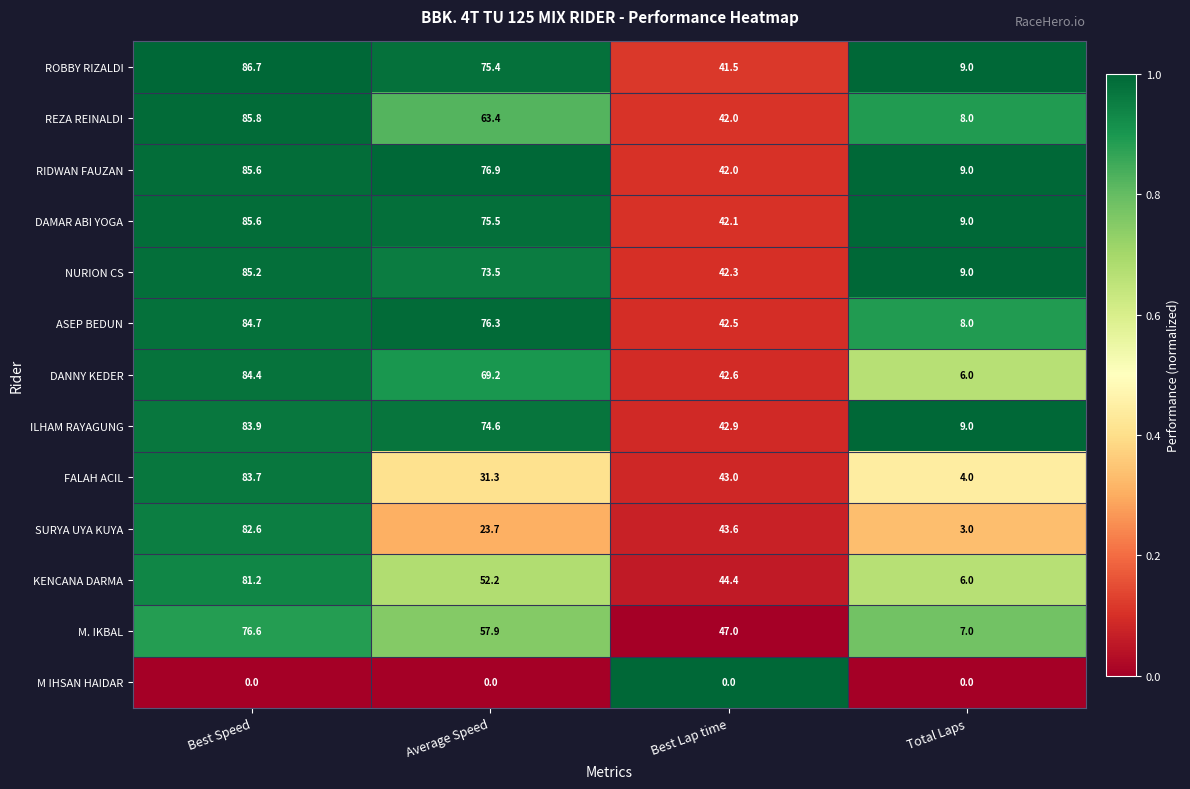

Is the value of ASEP BEDUN at Best Lap time greater than the value of SURYA UYA KUYA at Best Lap time?

No